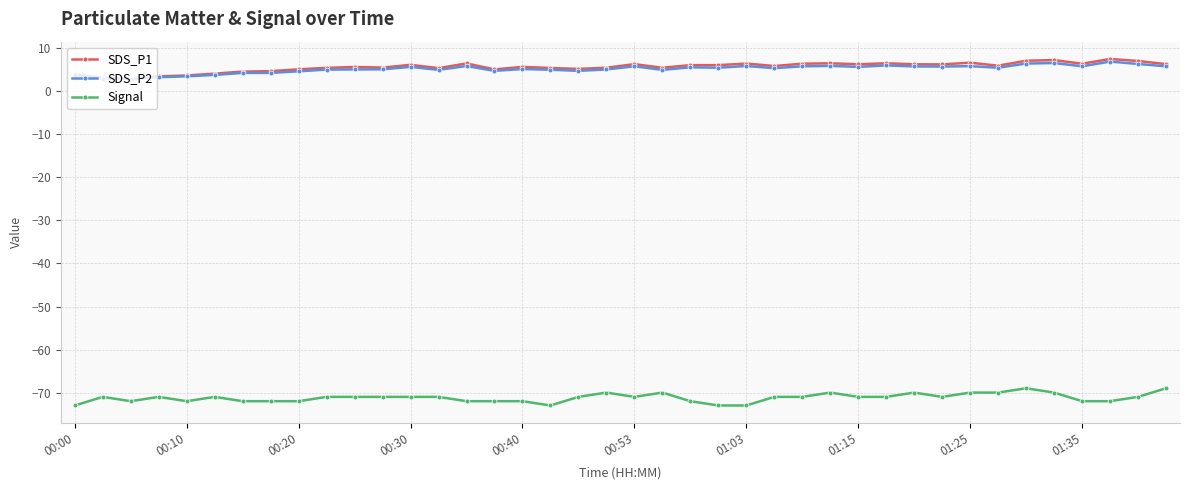

True or false: SDS_P2 and Signal intersect in this chart.

False